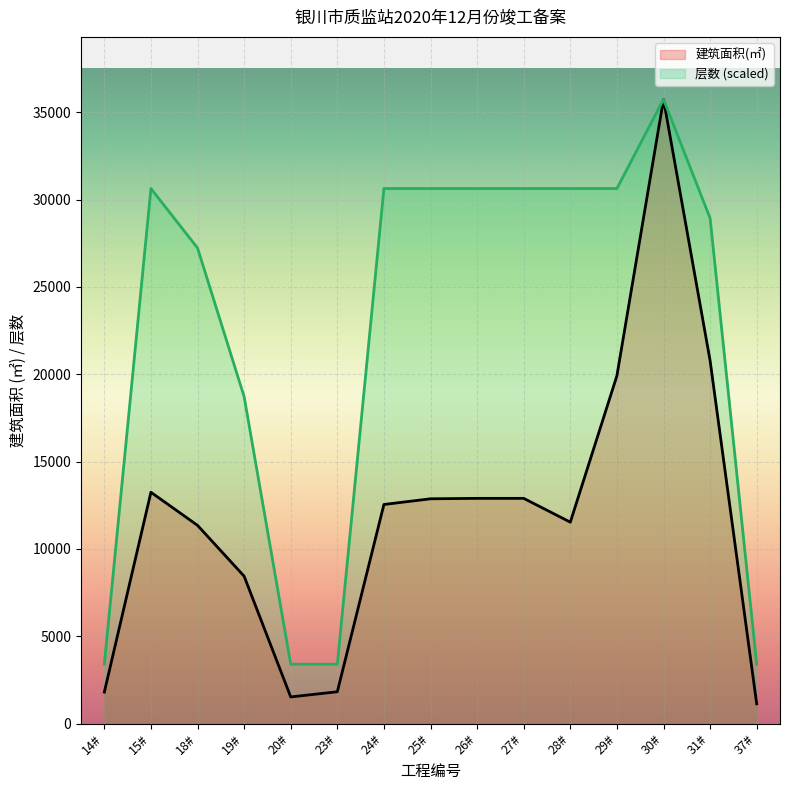

How many lines are shown in the chart?

2